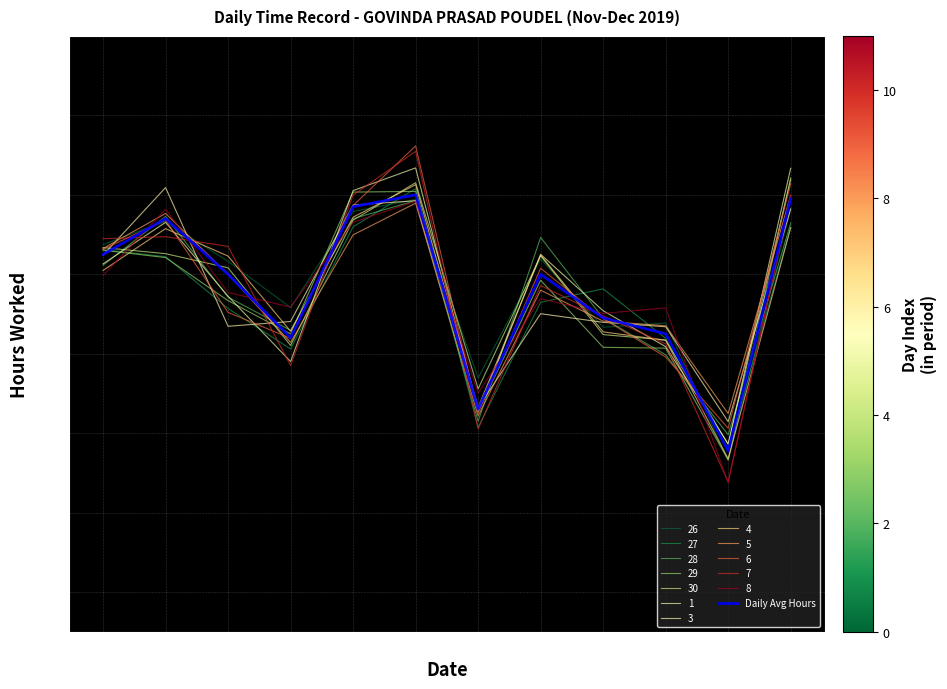

How many lines are shown in the chart?

13